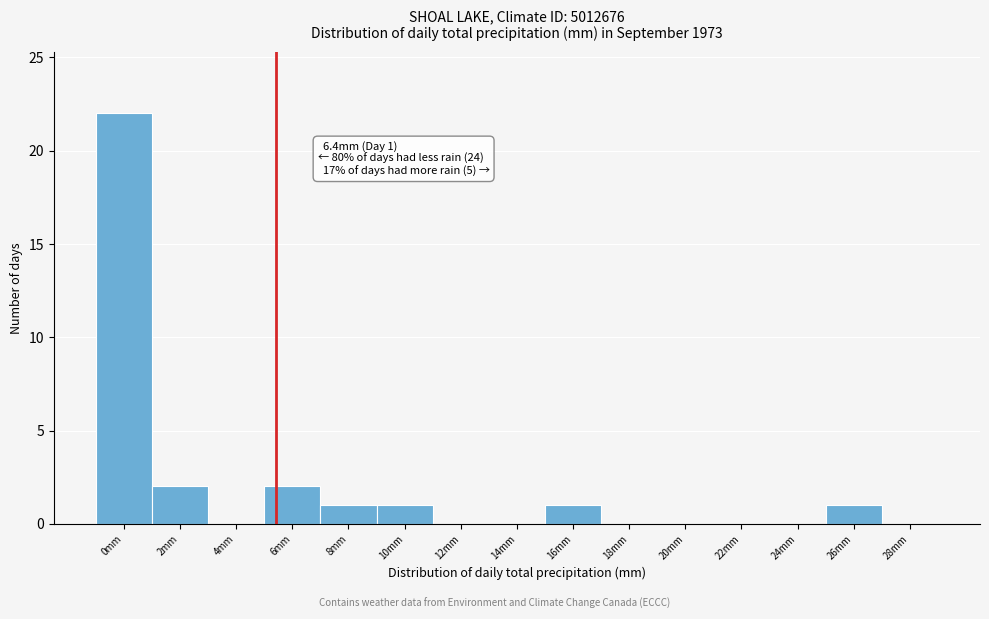

Reading left to right, extract all data points from this chart.

0mm=22	2mm=2	4mm=0	6mm=2	8mm=1	10mm=1	12mm=0	14mm=0	16mm=1	18mm=0	20mm=0	22mm=0	24mm=0	26mm=1	28mm=0